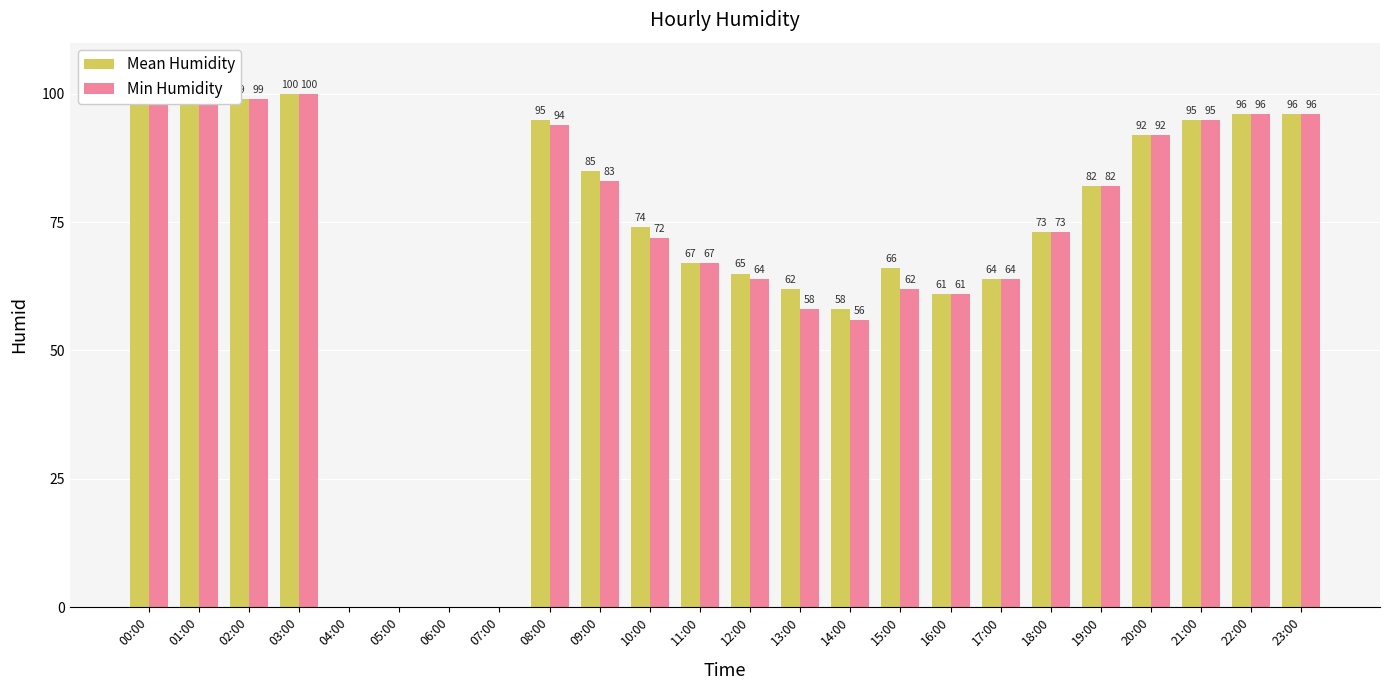

Which series changed the most between 09:00 and 22:00?

Min Humidity